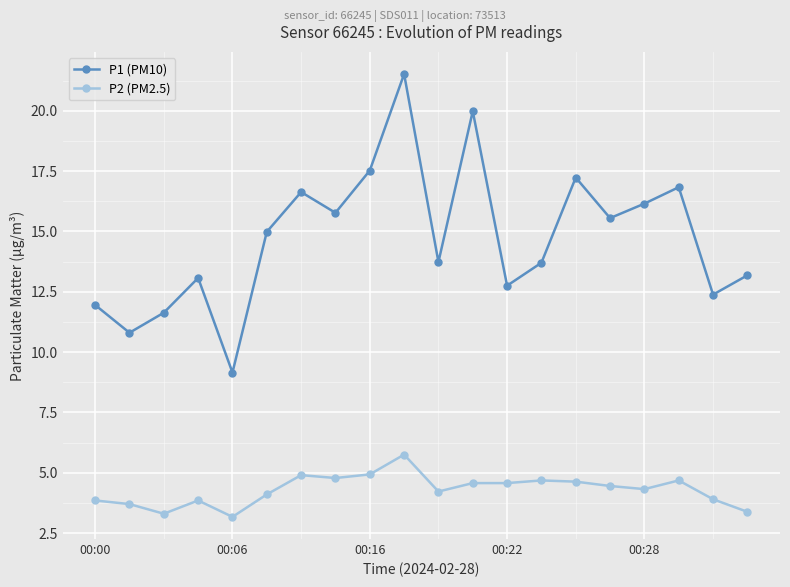

Which series has the widest spread of values?

P1 (PM10)